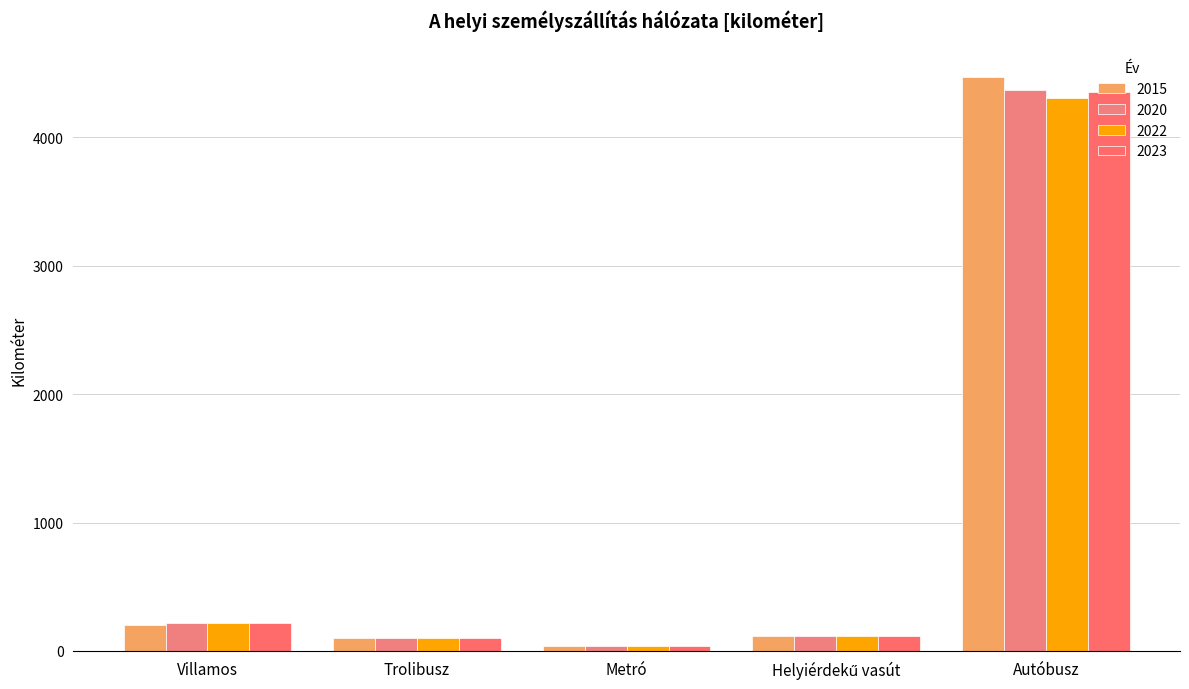

At which label does 2020 reach its peak?

Autóbusz